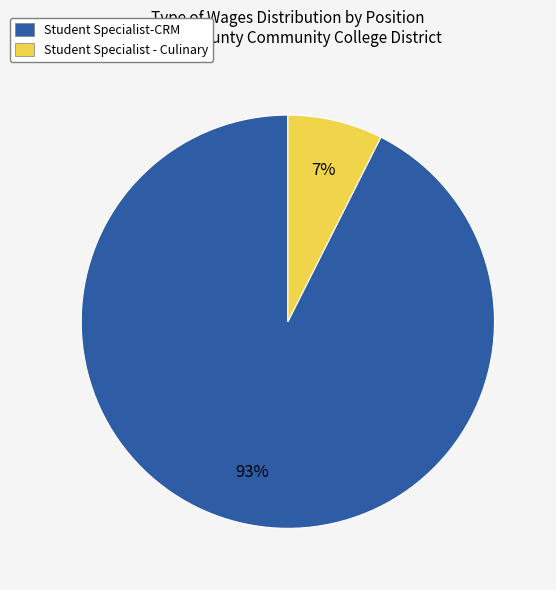

Is there any slice that represents more than half of the pie?

Yes